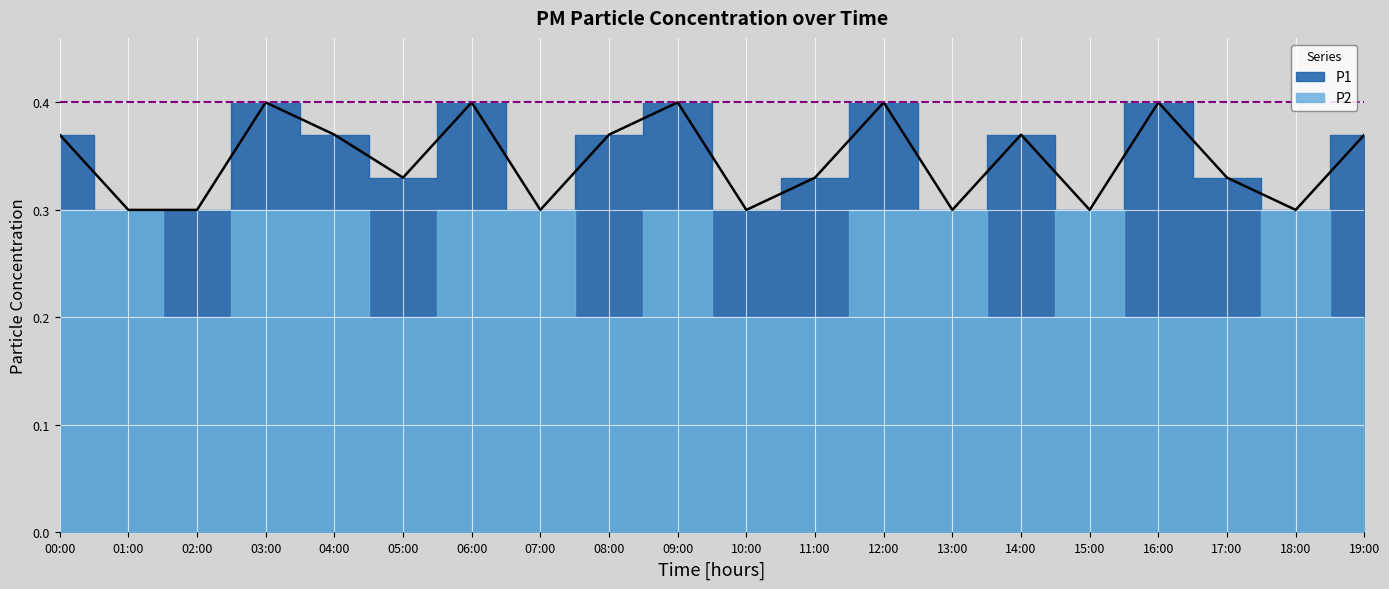

Between 15:00 and 04:00, which is larger?

04:00